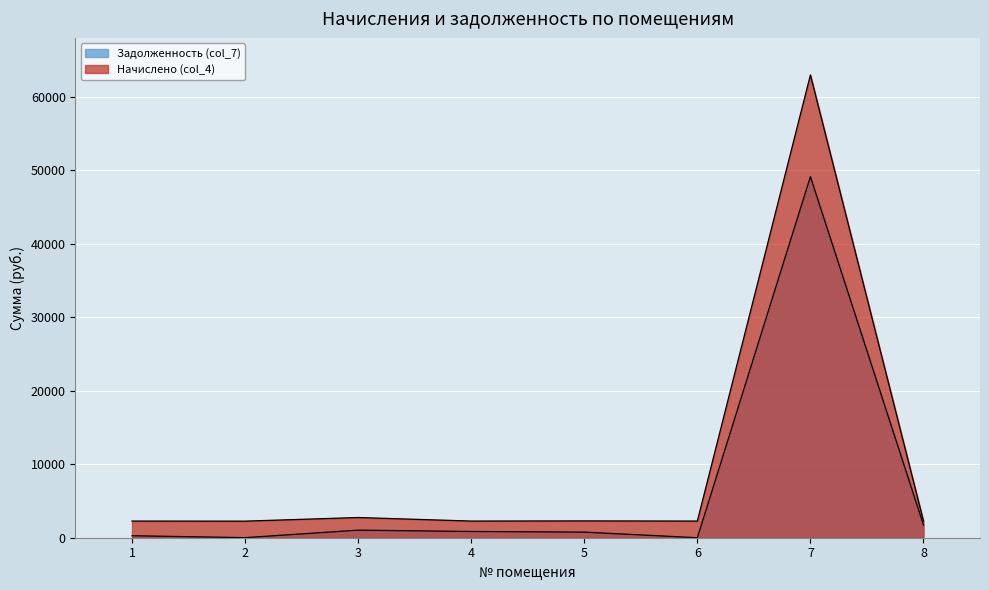

How many lines are shown in the chart?

2